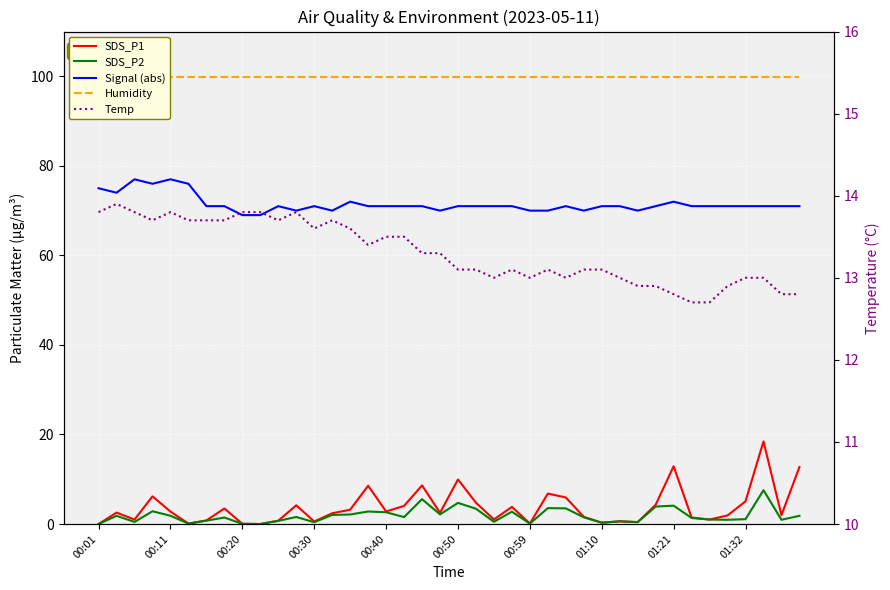

What is the total value across all series at 11?

189.5